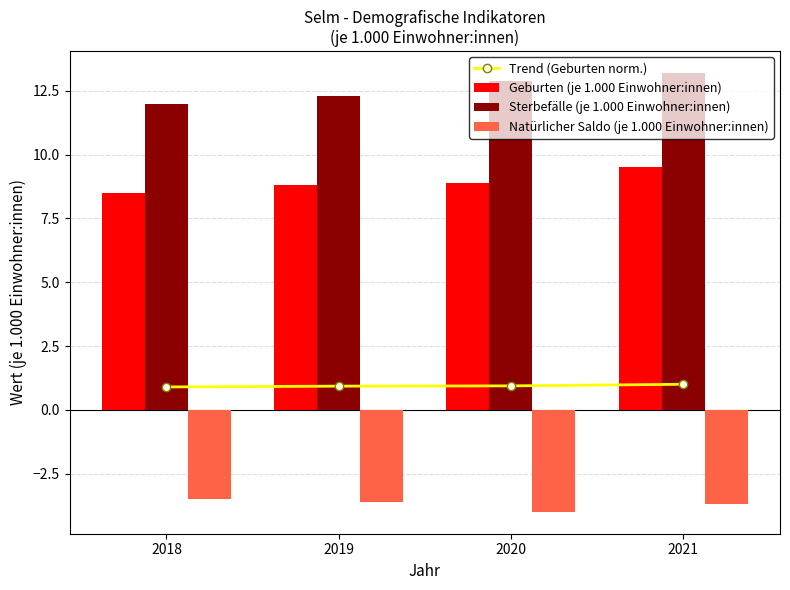

Reading right to left, what are all the values shown in this chart?

Trend (Geburten norm.): 1.0	0.9	0.9	0.9
Geburten (je 1.000 Einwohner:innen): 9.5	8.9	8.8	8.5
Sterbefälle (je 1.000 Einwohner:innen): 13.2	12.9	12.3	12.0
Natürlicher Saldo (je 1.000 Einwohner:innen): -3.7	-4.0	-3.6	-3.5